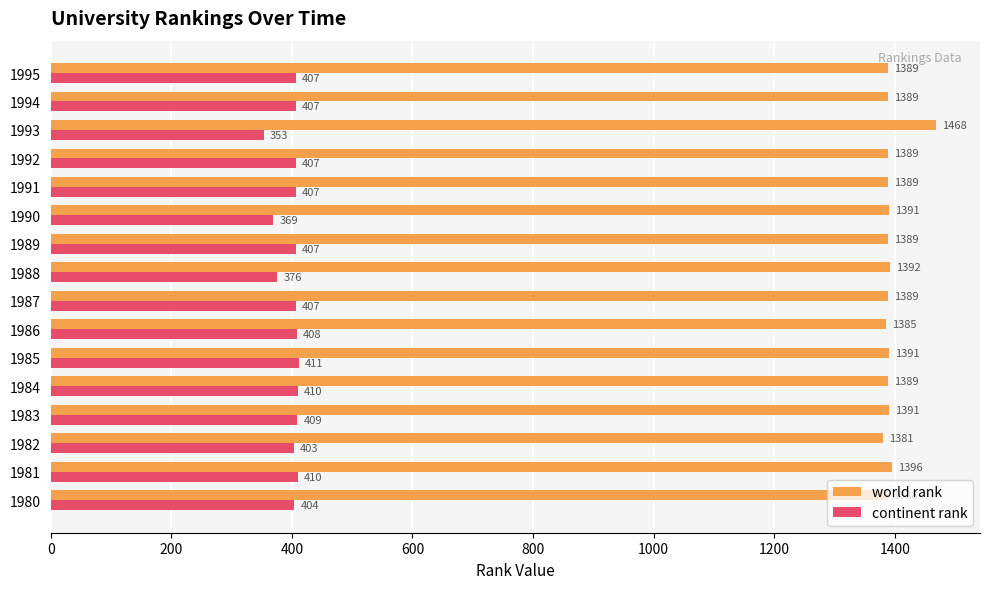

What is the difference between the highest and lowest values at 1993?

1115